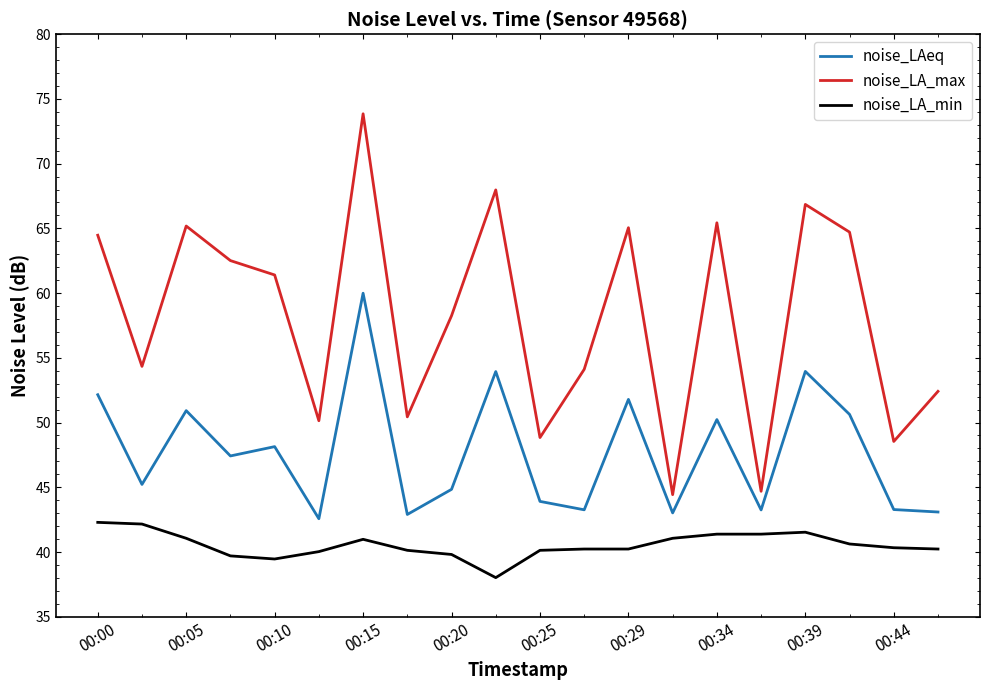

Which series has the widest spread of values?

noise_LA_max